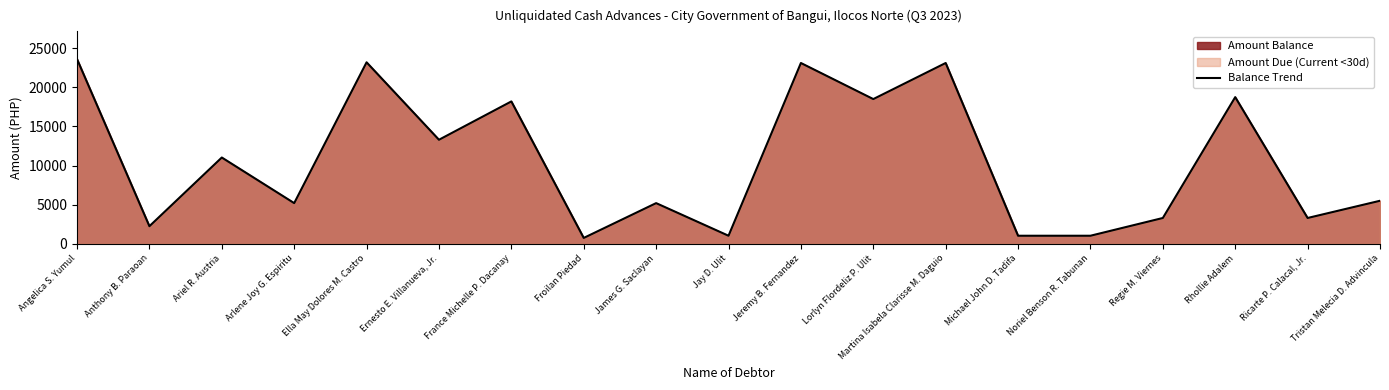

The value at Ariel R. Austria is 11030.0. True or false?

True